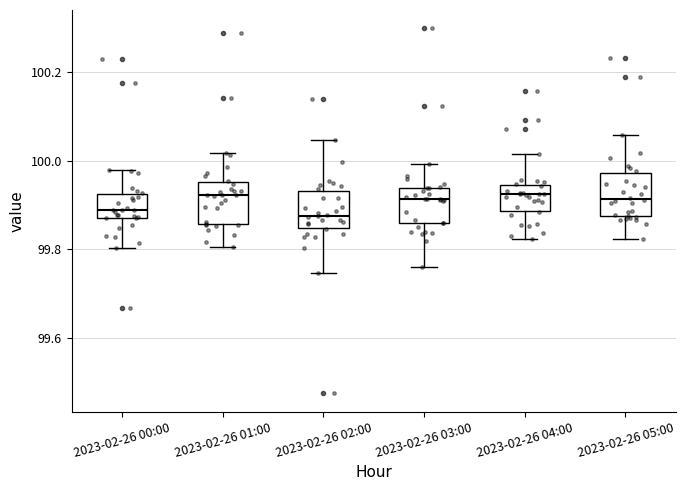

Where is the upper edge of the box for 2023-02-26 03:00 on the y-axis? The values are not printed on the chart, so give them approximately, as read against the axis.

99.94